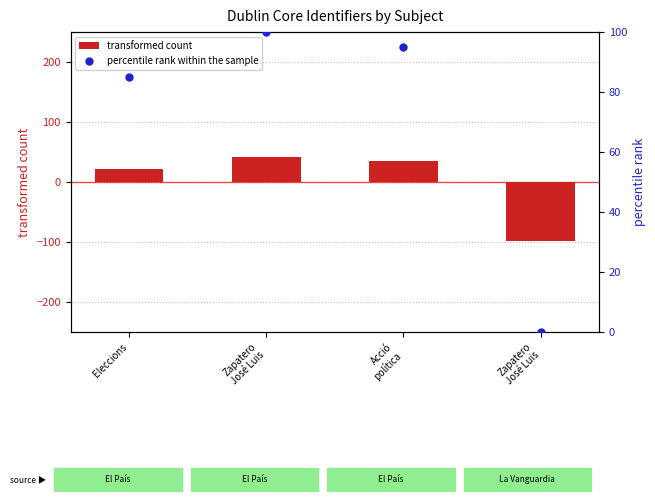

What are all the series names shown in the legend?

transformed count, percentile rank within the sample